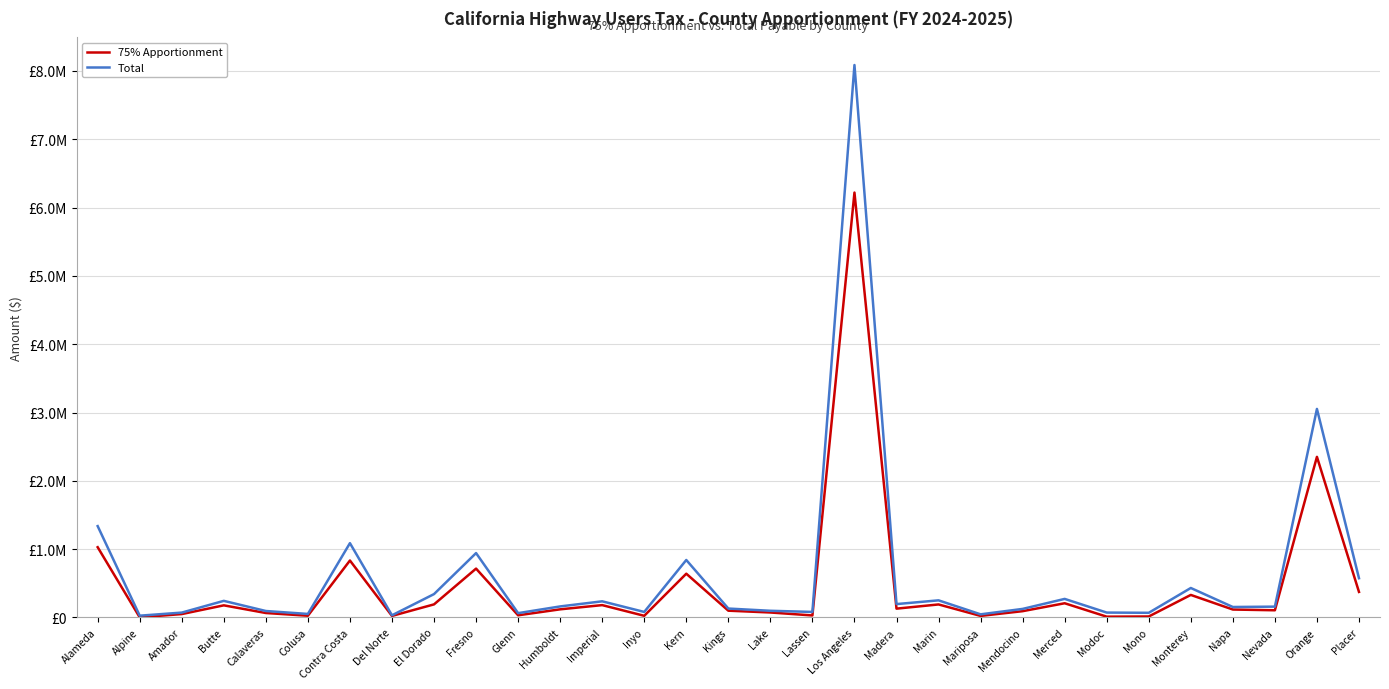

Is it true that Total equals 116657.8 at Butte?

False